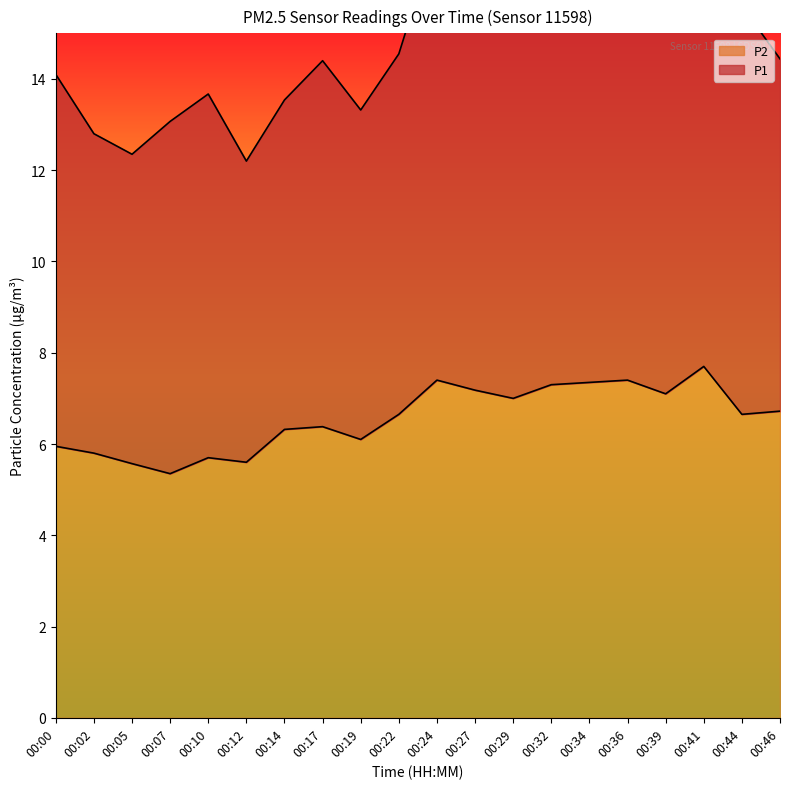

What is the value of the 5th point from the left?

5.7